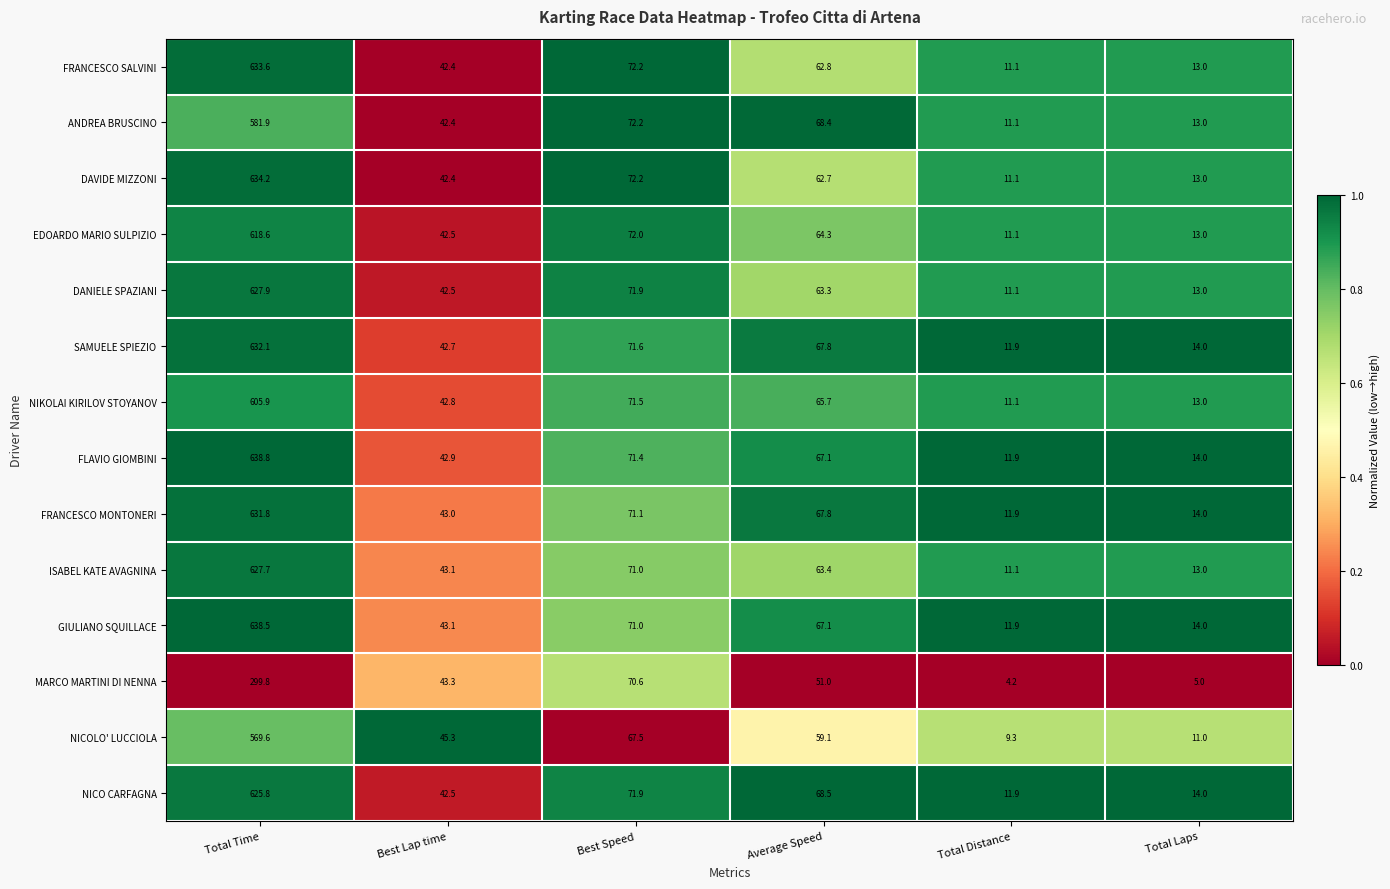

Rank the categories by SAMUELE SPIEZIO value from lowest to highest.

Total Distance, Total Laps, Best Lap time, Average Speed, Best Speed, Total Time